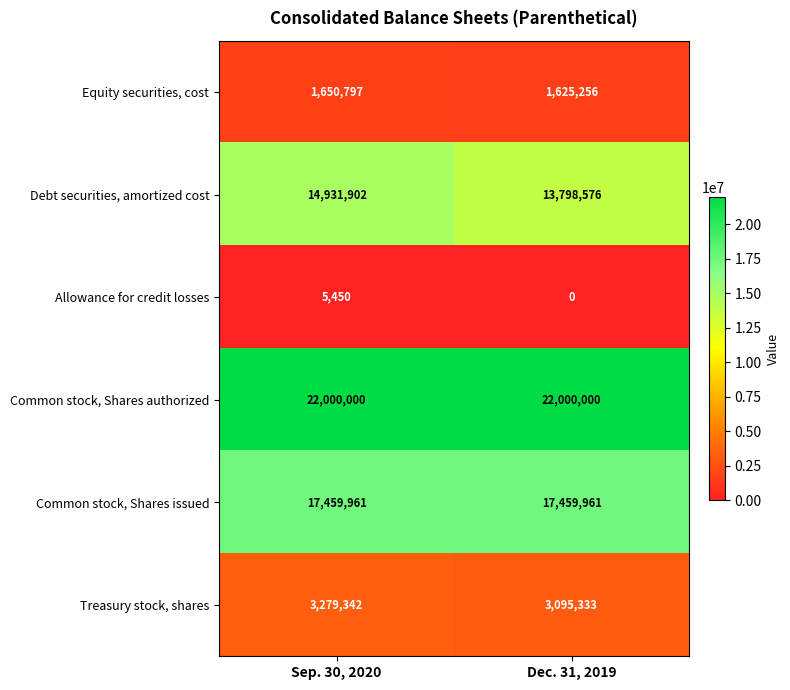

What is the total value across all series at Sep. 30, 2020?

59327452